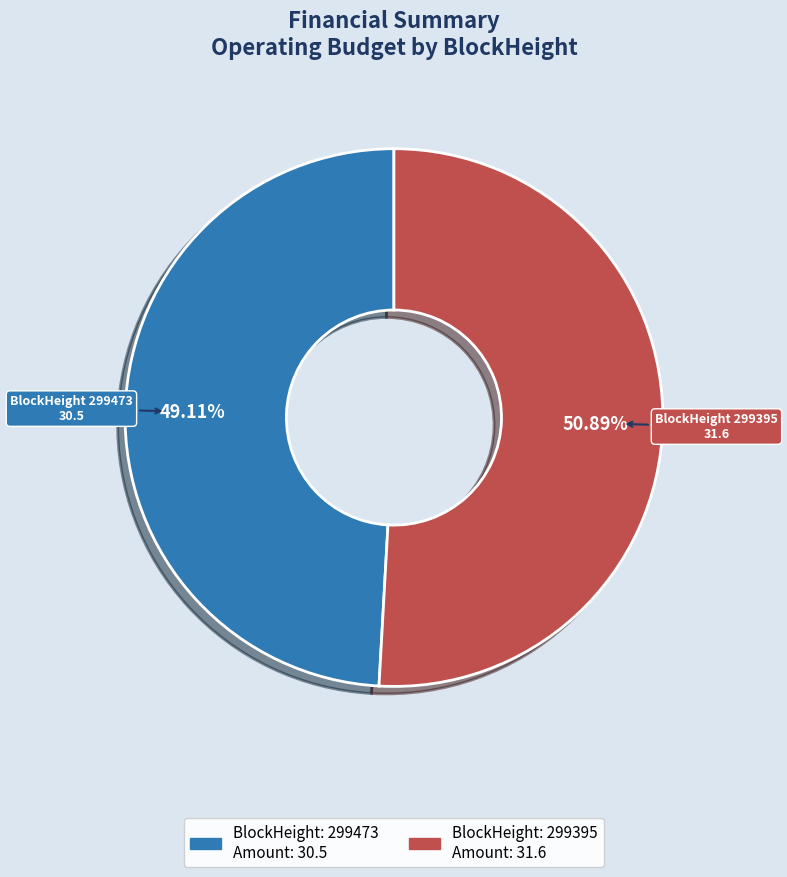

Does any single category account for the majority?

Yes